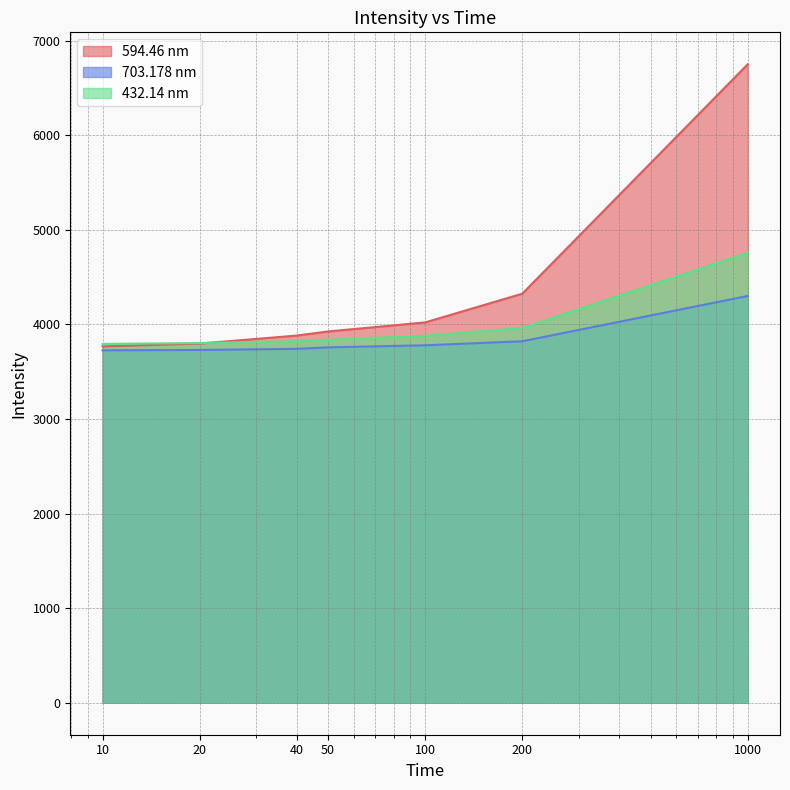

True or false: 432.14 nm has a value of 6293.7 at 200.

False